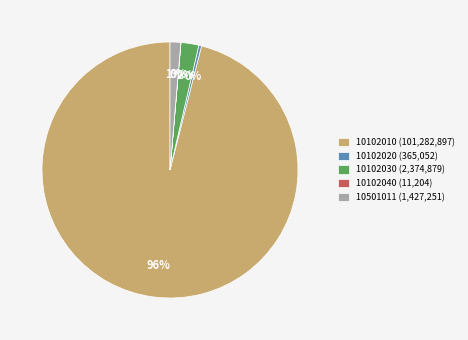

Do 10102030 (2,374,879) and 10102020 (365,052) together represent more than half of the pie?

No